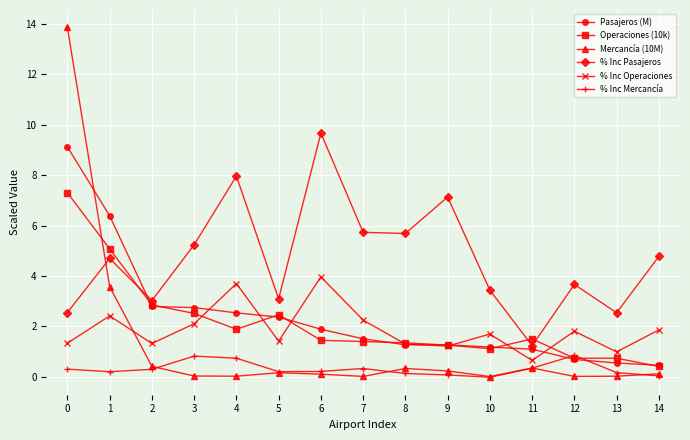

How many categories are shown in the chart?

15